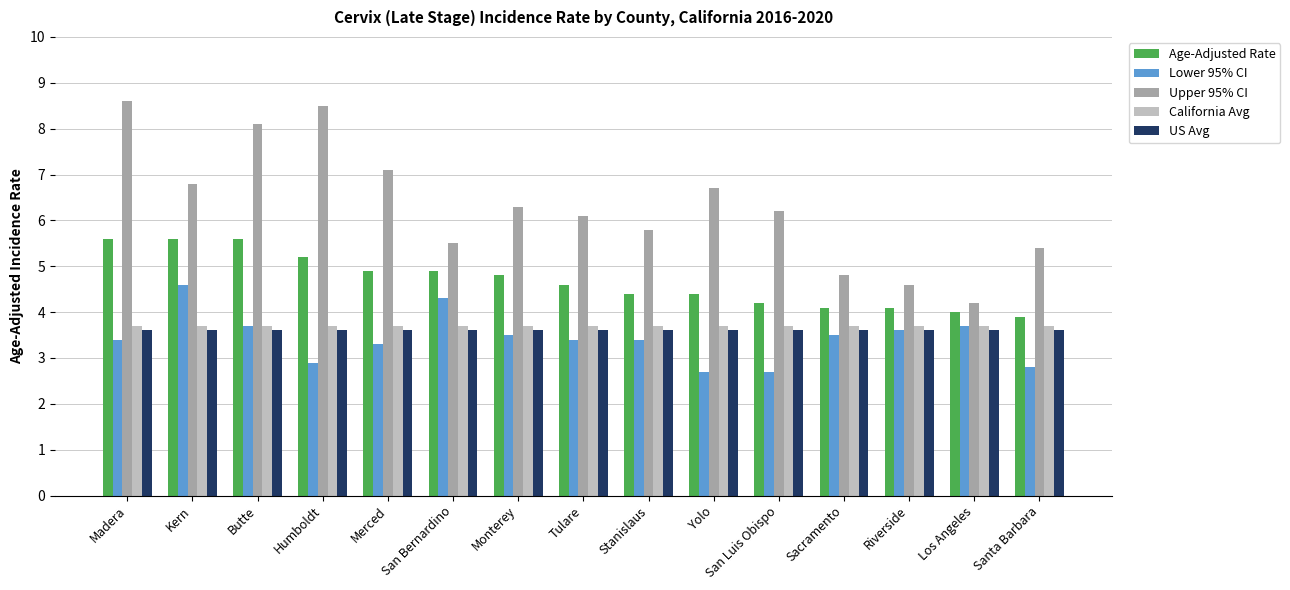

What is the approximate value of US Avg at Humboldt?

3.6